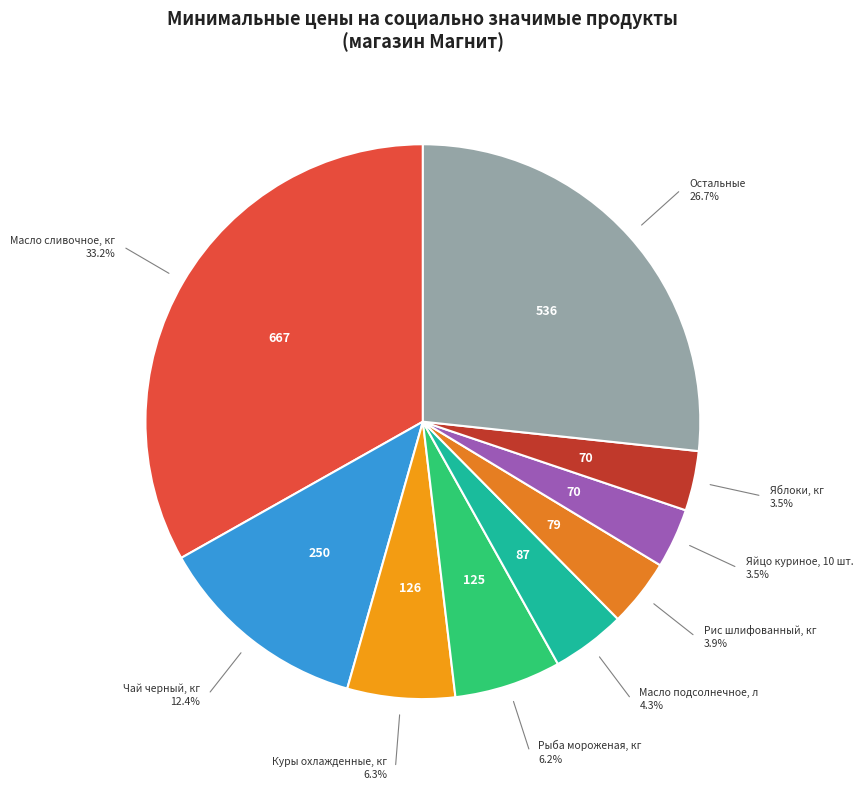

To the nearest percent, what is the difference between the largest and smallest slice percentages?

30%